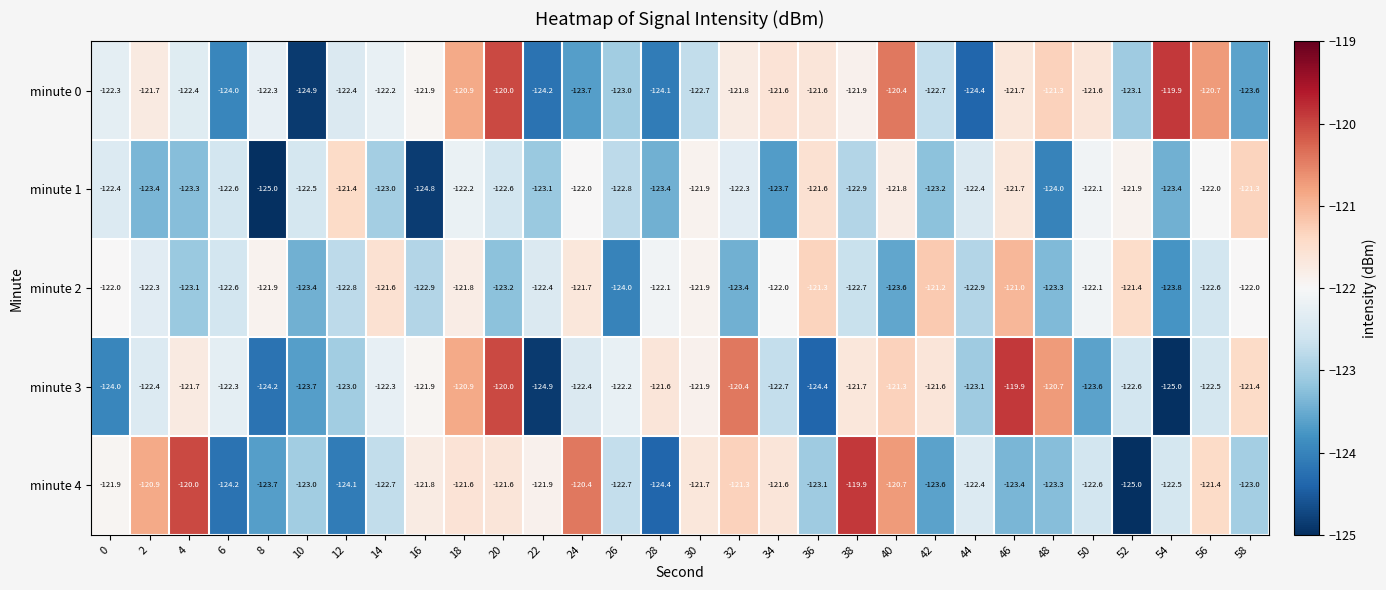

What is the total value across all series at 2?

-610.7